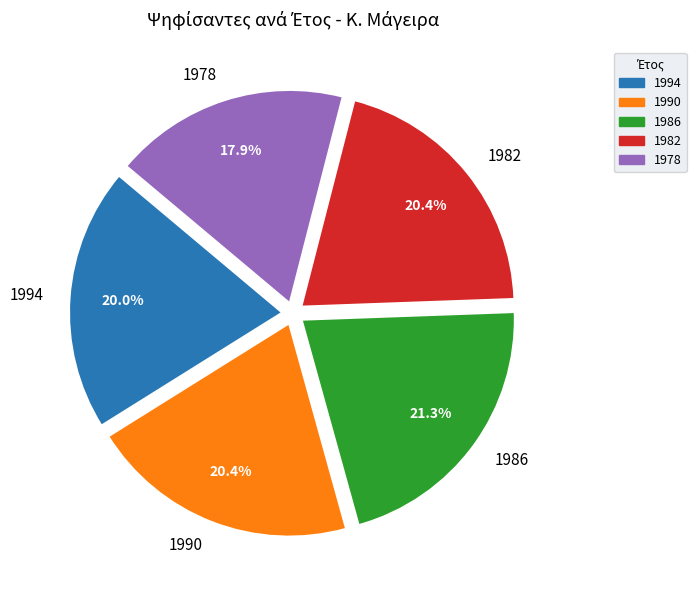

Combined, do 1994 and 1978 account for over 50%?

No